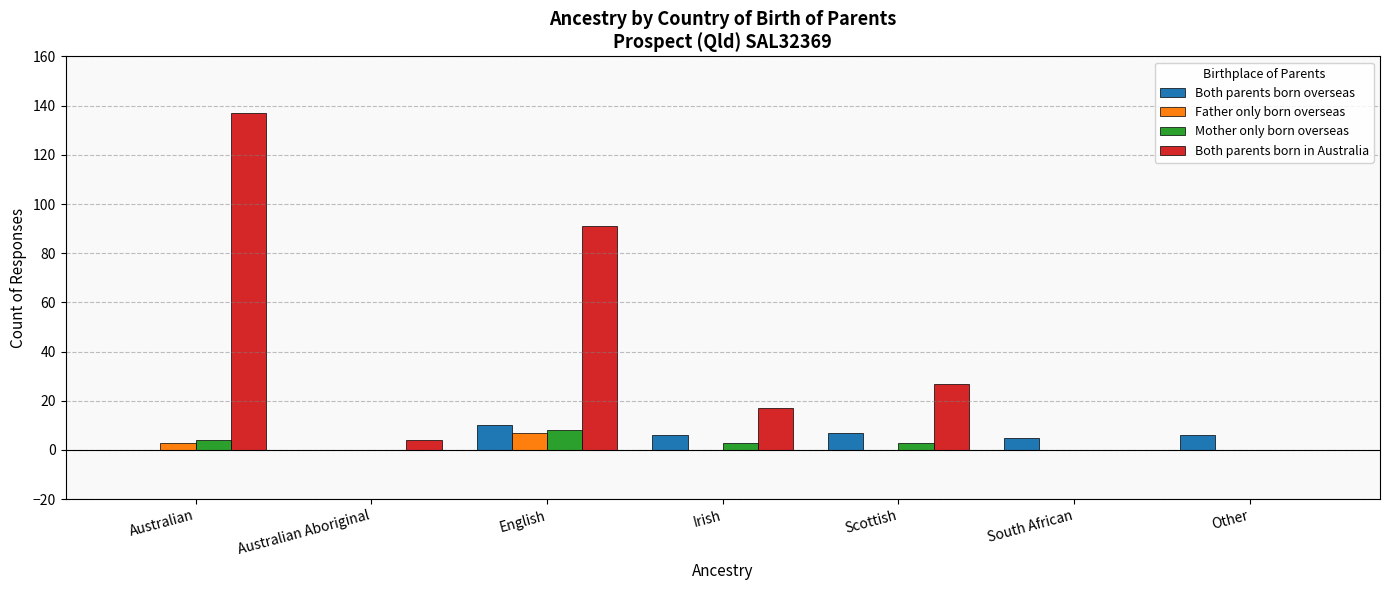

Between Australian and Other, which series saw the biggest shift?

Both parents born in Australia